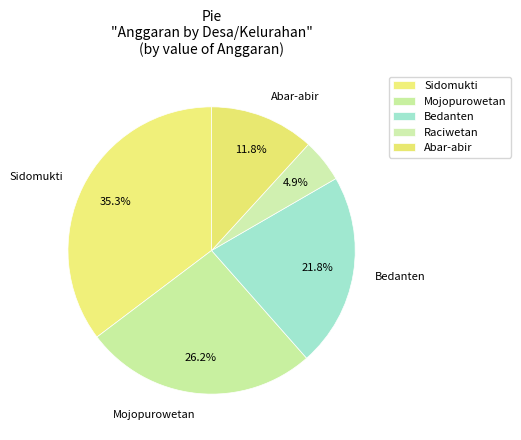

The Mojopurowetan slice represents 26% of the pie. True or false?

True